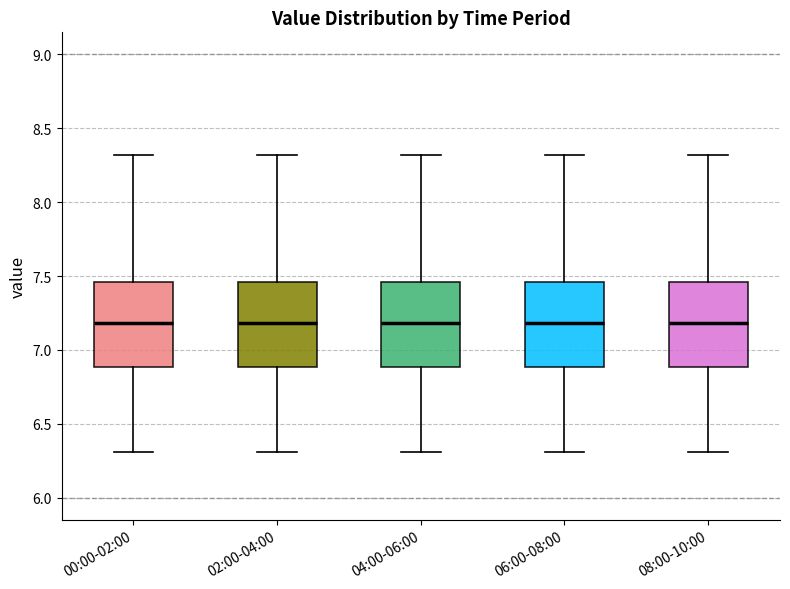

Reading left to right, transcribe this box plot: for each box, give where its median line is, the range the box spans, and where its two whiskers end, as read against the y-axis. The values are not printed on the chart, so give them approximately, as read against the axis.

00:00-02:00: median 7.20, box 6.90 to 7.45, whiskers 6.30 to 8.30
02:00-04:00: median 7.20, box 6.90 to 7.45, whiskers 6.30 to 8.30
04:00-06:00: median 7.20, box 6.90 to 7.45, whiskers 6.30 to 8.30
06:00-08:00: median 7.20, box 6.90 to 7.45, whiskers 6.30 to 8.30
08:00-10:00: median 7.20, box 6.90 to 7.45, whiskers 6.30 to 8.30